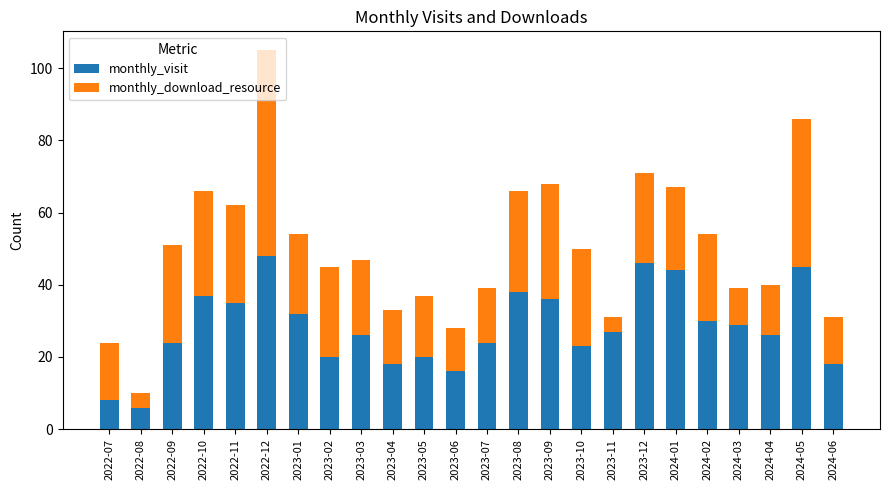

At which category is the sum across all series the highest?

2022-12